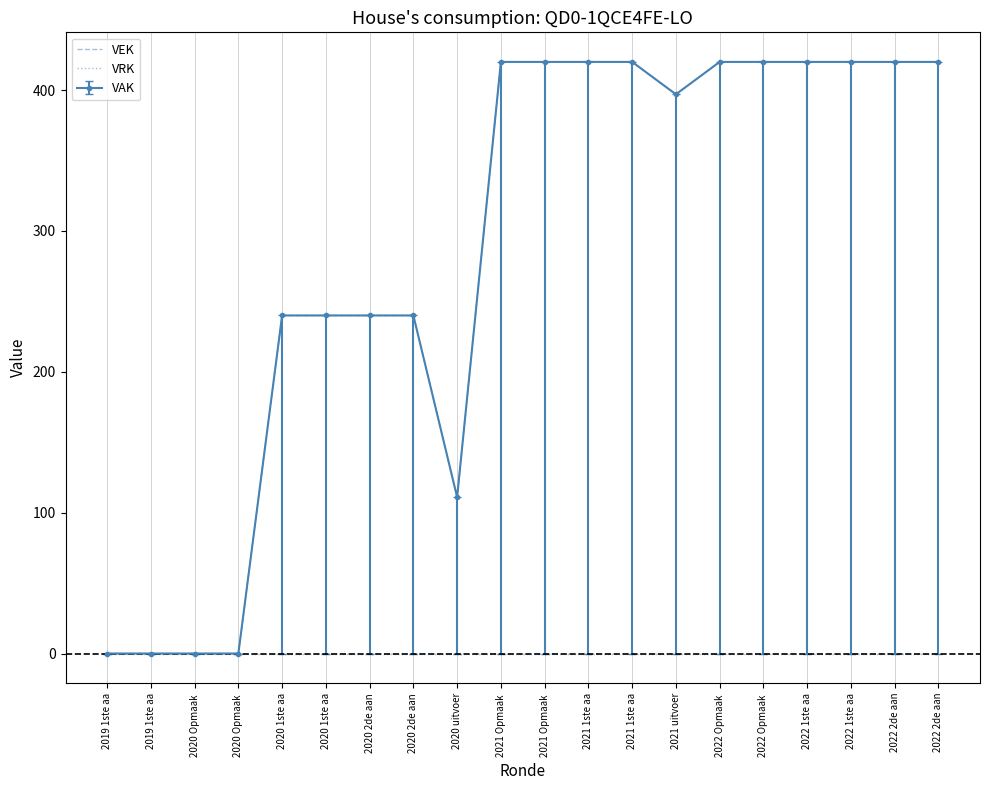

At which category is the sum across all series the highest?

2021 Opmaak 